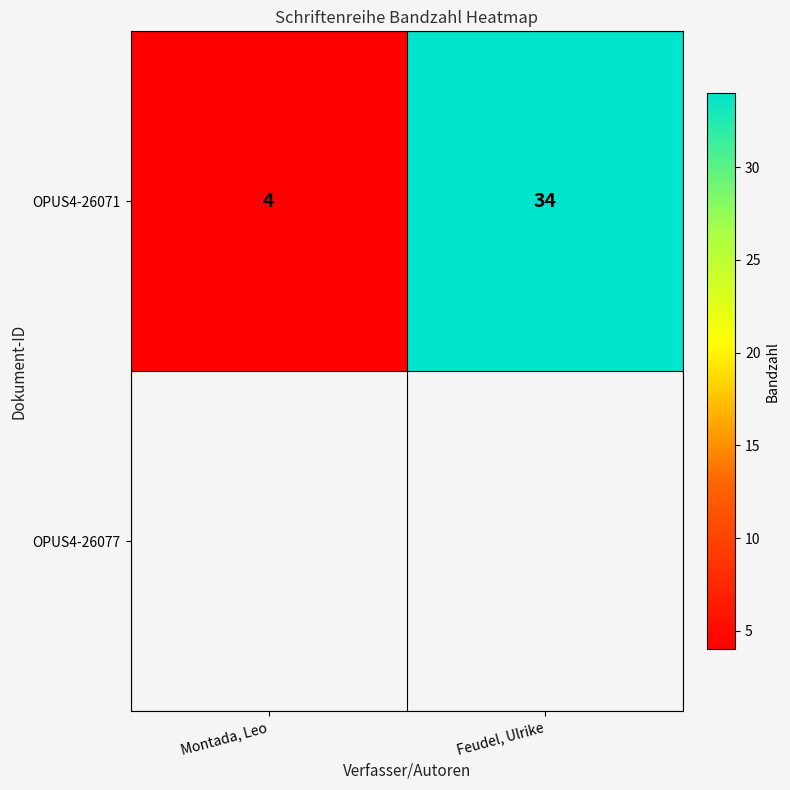

What is the difference between the values at Feudel, Ulrike and Montada, Leo?

30